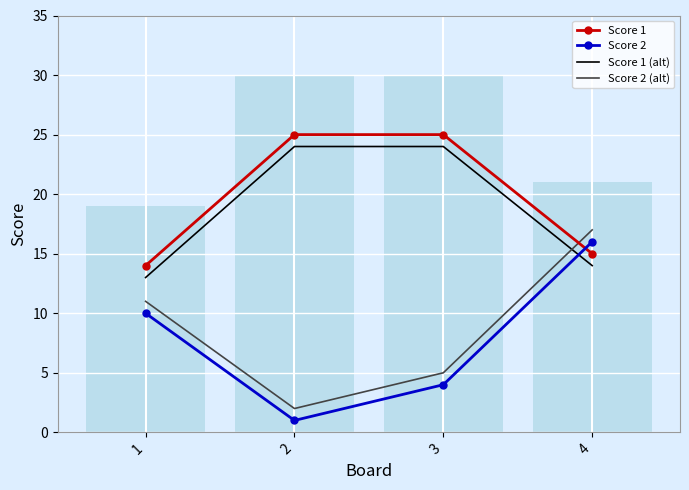

Is it true that Score 2 equals 1 at 2?

True